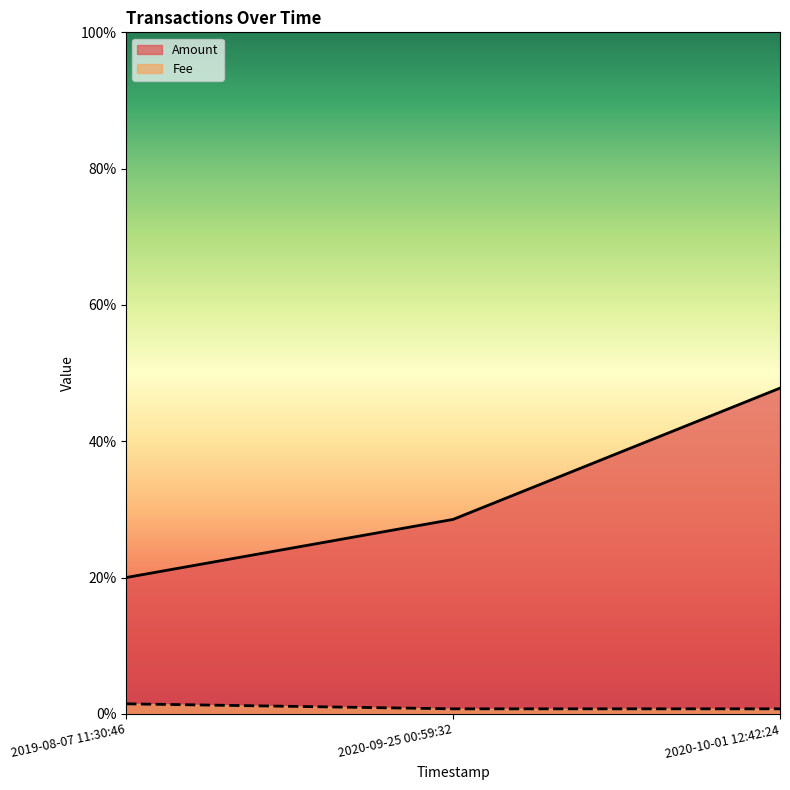

What is the label of the 1st point from the left?

2019-08-07 11:30:46